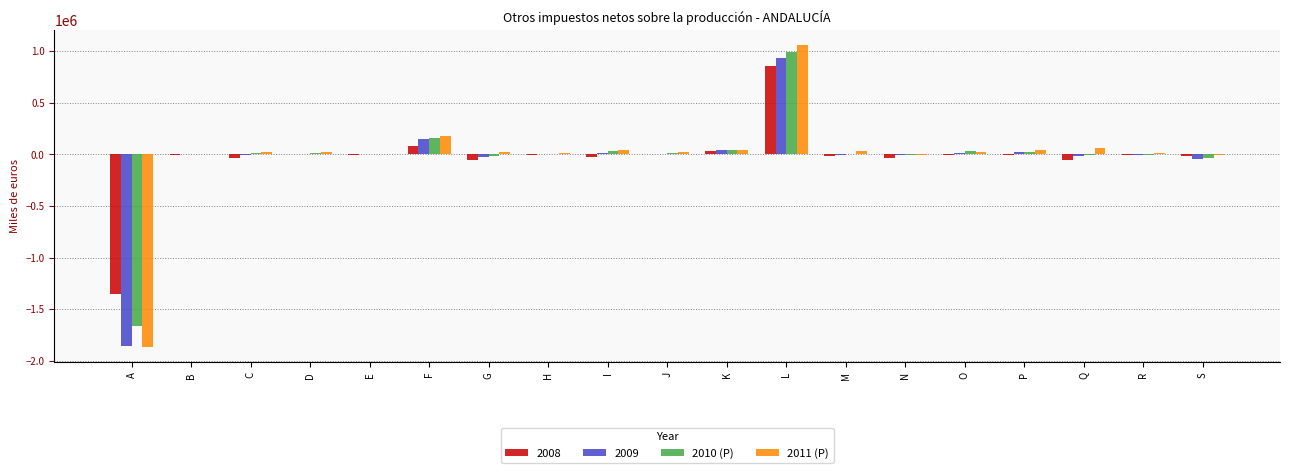

At which category is the sum across all series the highest?

L